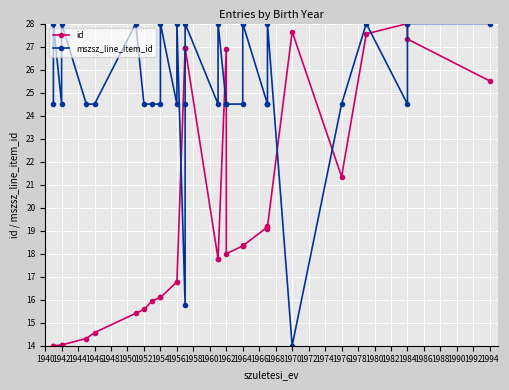

Which has a higher value, 1982 or 1986?

1986